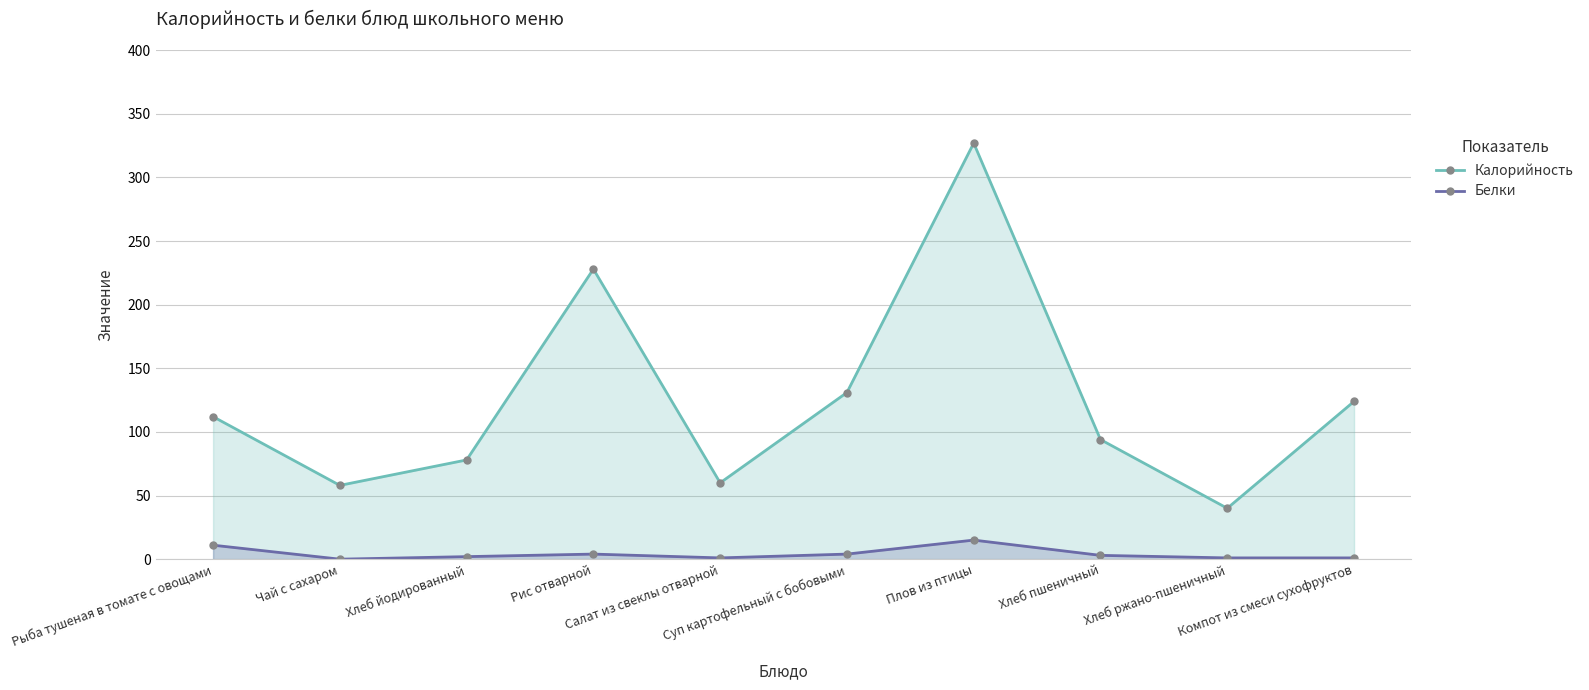

True or false: Калорийность has a value of 58 at Чай с сахаром.

True